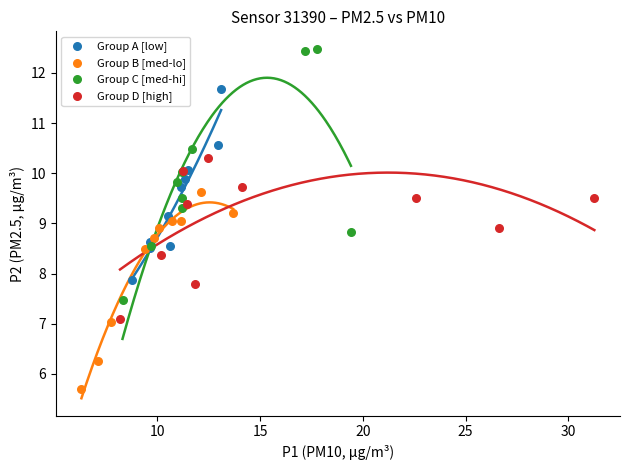

Which series reaches the minimum Y coordinate?

Group B [med-lo]